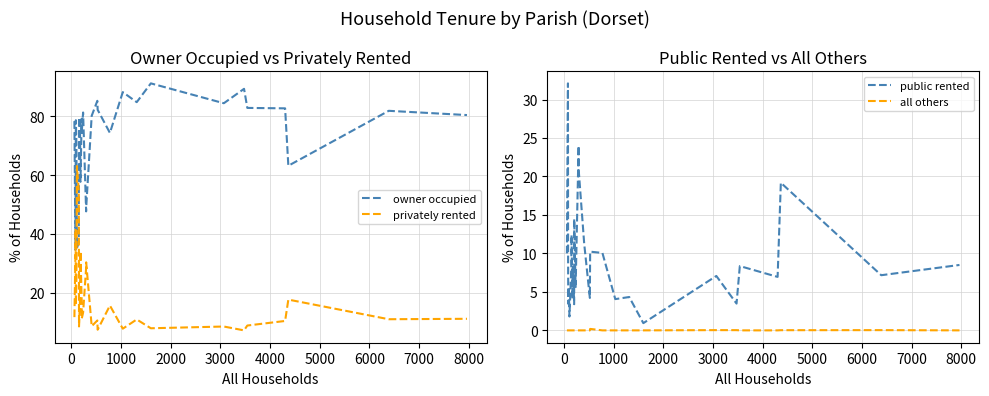

Is this an area chart (filled region under the line)?

No